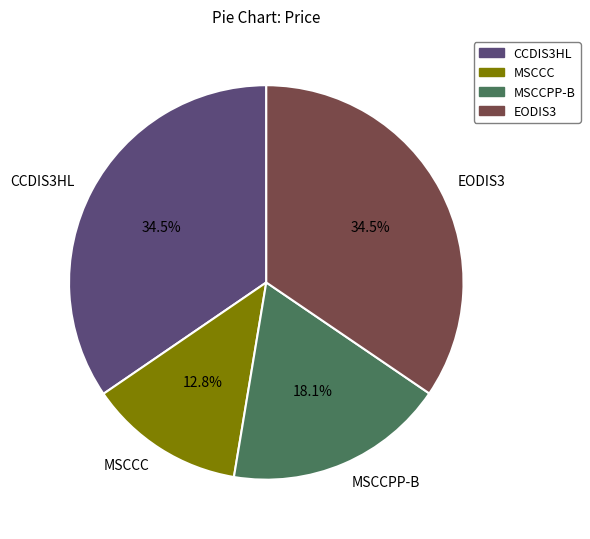

Does any single category account for the majority?

No